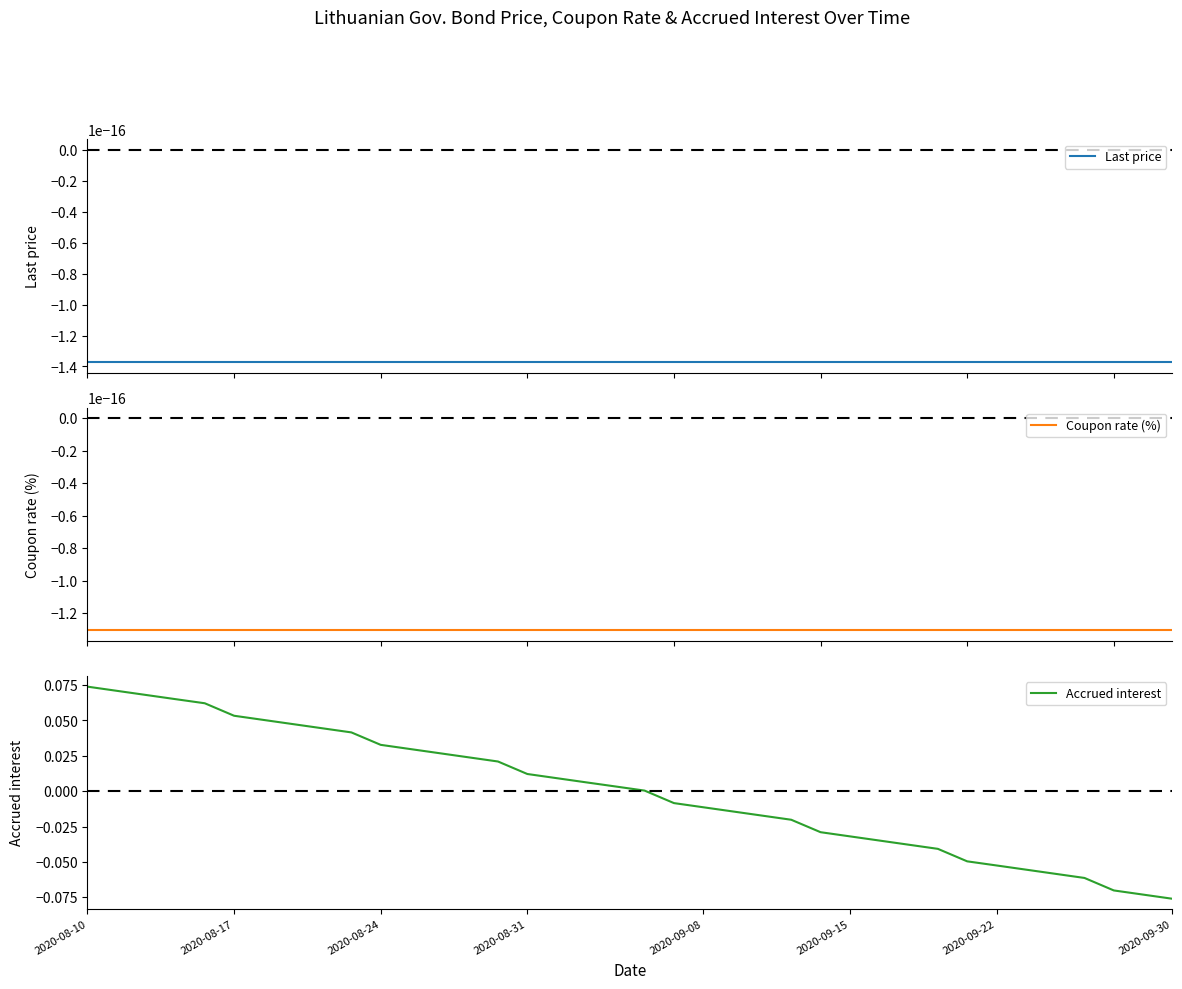

At which label does Accrued interest first exceed 0?

2020-08-10